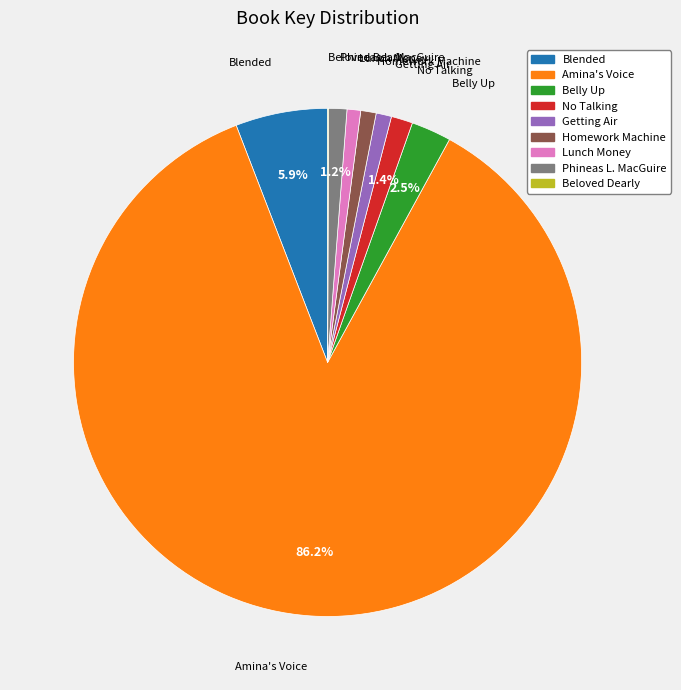

To the nearest percent, what is the average slice percentage?

11%